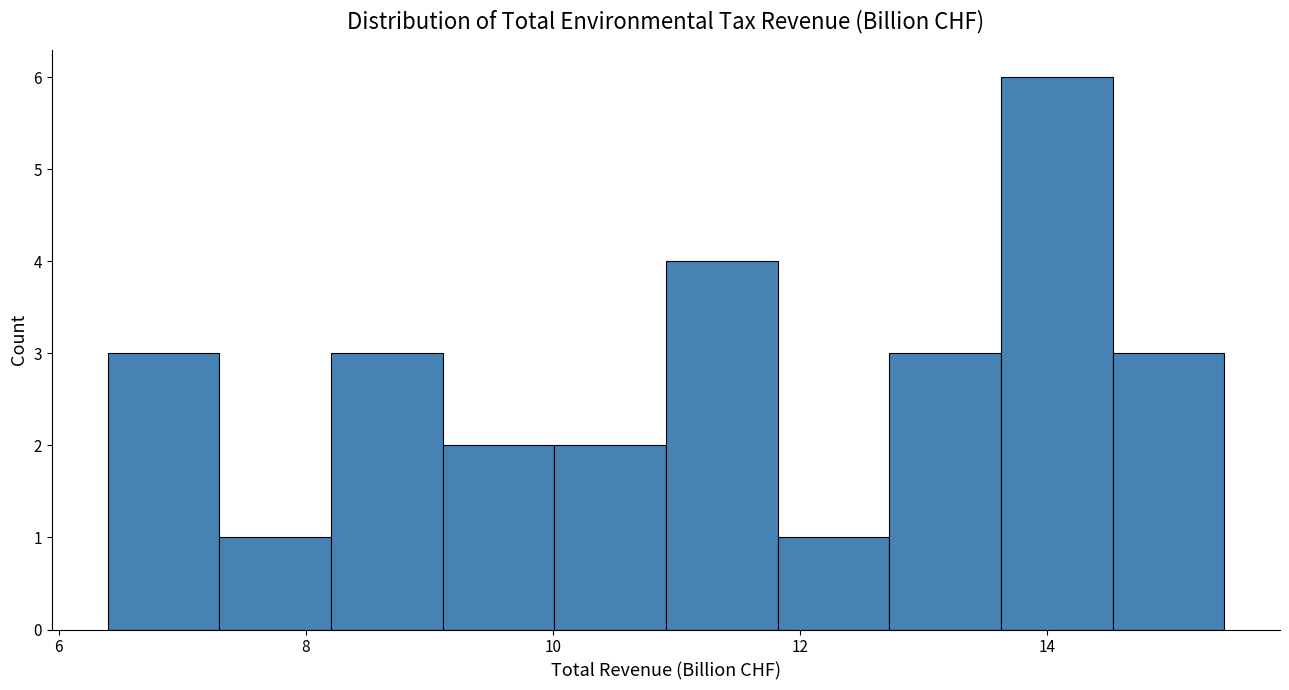

Reading left to right, list every bar in this chart as the range it spans on the x-axis followed by its height. Neither the bar edges nor the heights are printed on the chart, so give them approximately, as read against the axes.

6.4 to 7.2: 3
7.2 to 8.2: 1
8.2 to 9.2: 3
9.2 to 10.0: 2
10.0 to 11.0: 2
11.0 to 11.8: 4
11.8 to 12.8: 1
12.8 to 13.6: 3
13.6 to 14.6: 6
14.6 to 15.4: 3